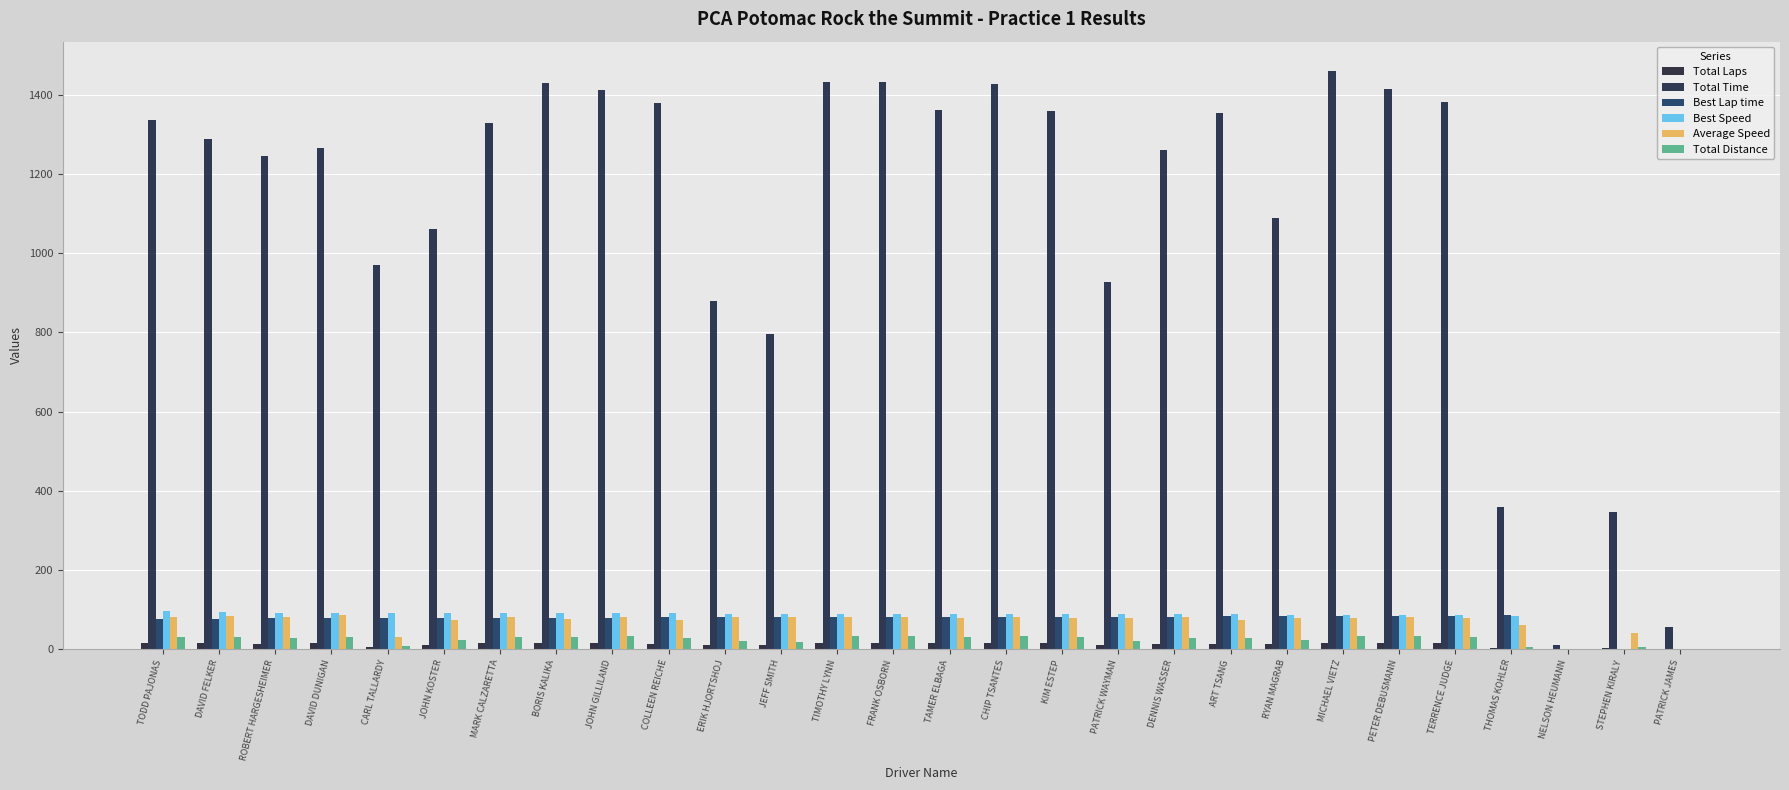

What is the approximate value of Best Speed at JOHN KOSTER?

91.5